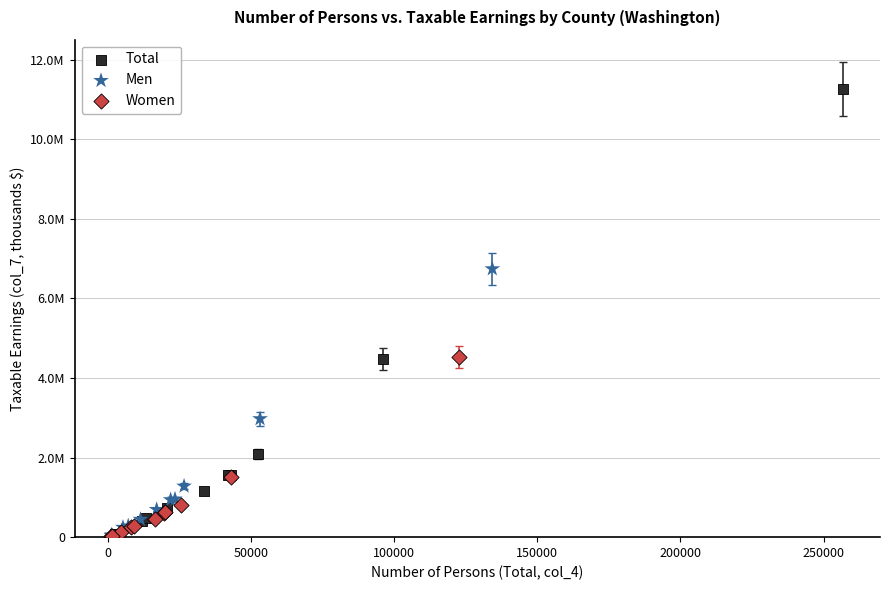

What are all the series names shown in the legend?

Total, Men, Women